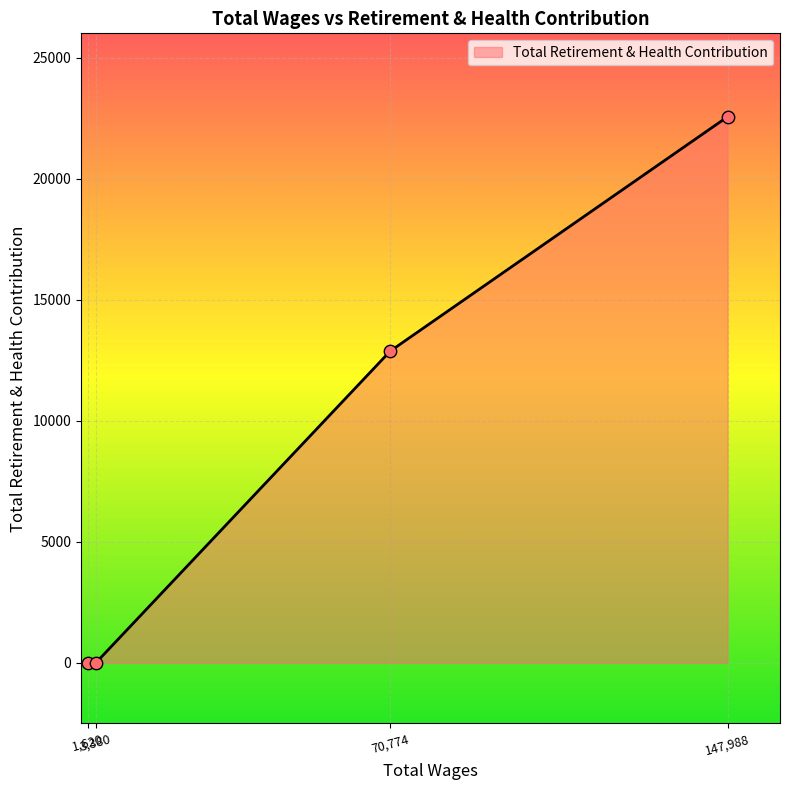

True or false: there are more than 1 points higher than both neighbors.

False